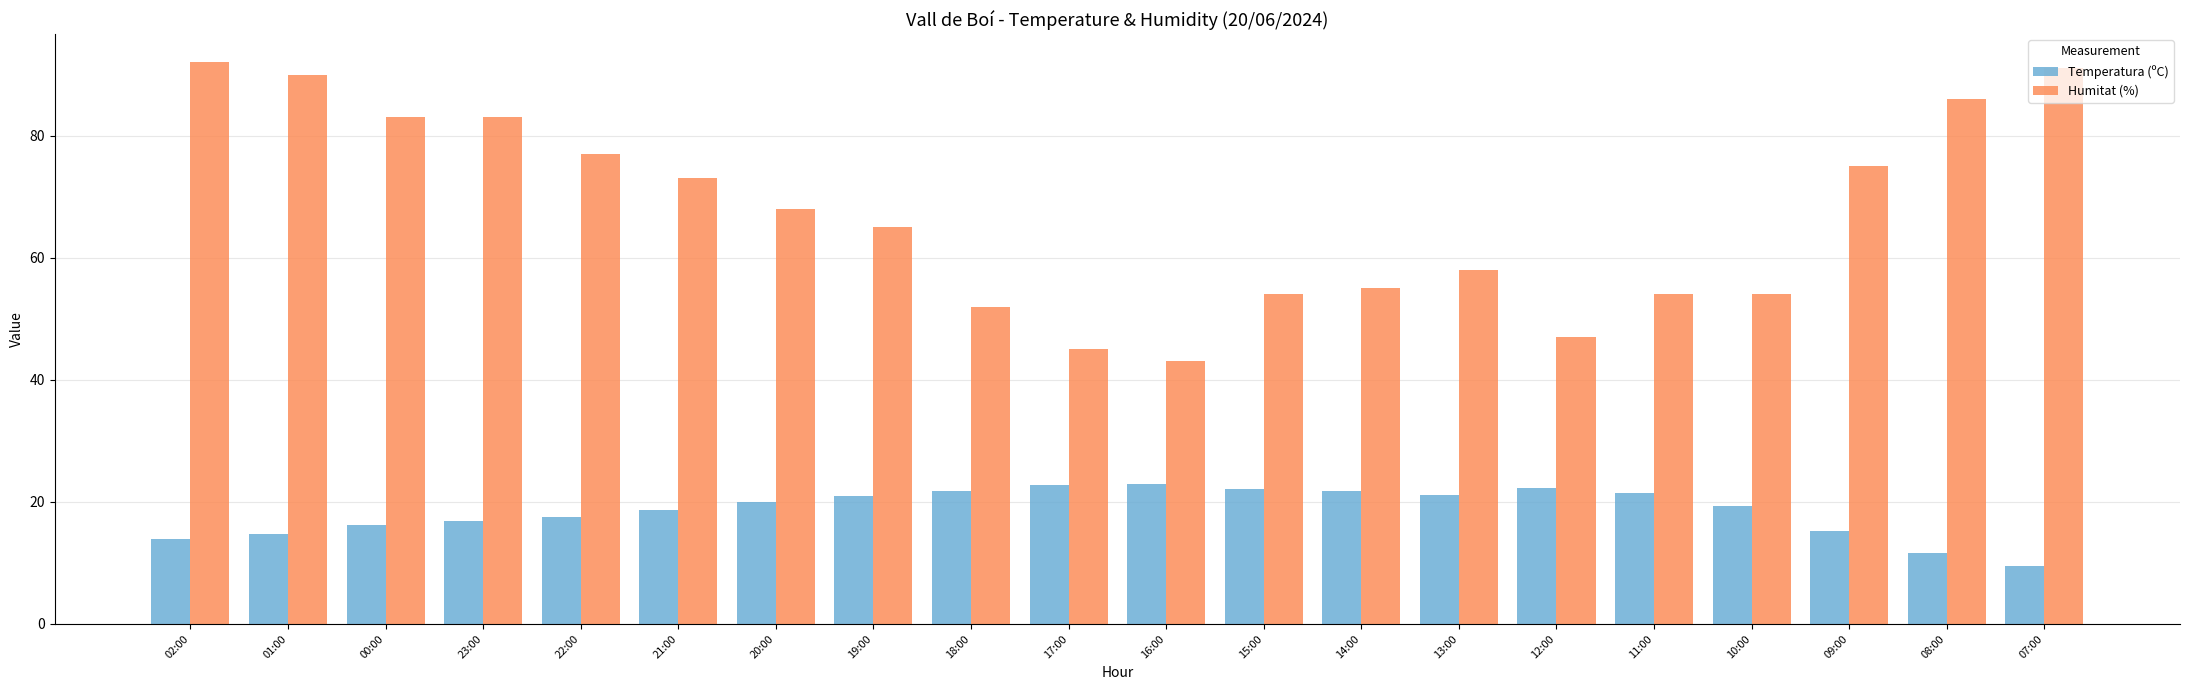

How many series are shown in this chart?

2